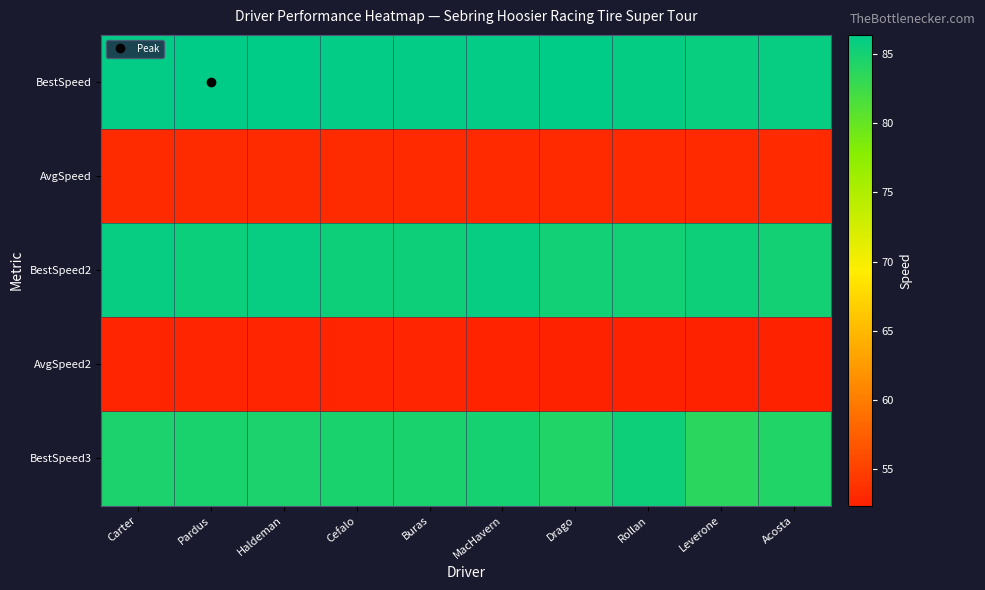

Which series has the largest range (max minus min)?

BestSpeed3